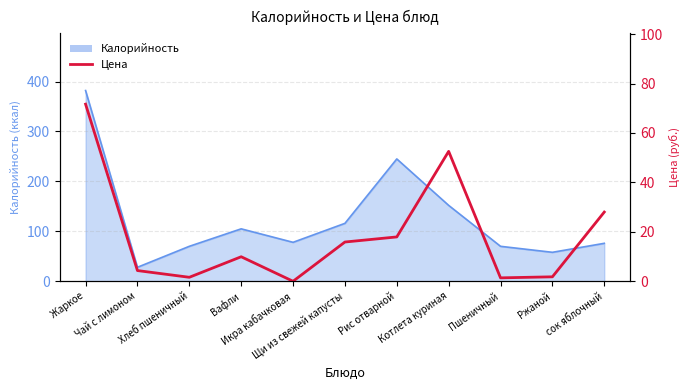

How many interior local peaks (higher than both neighbors) does the data have?

2